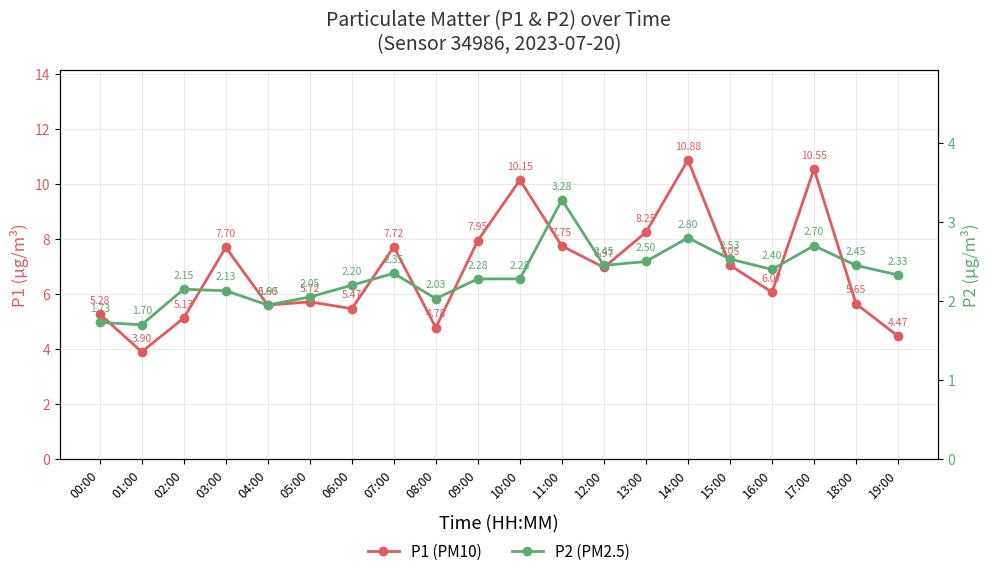

Reading left to right, extract all data points from this chart.

P1 (PM10): 00:00=5.3	01:00=3.9	02:00=5.1	03:00=7.7	04:00=5.6	05:00=5.7	06:00=5.5	07:00=7.7	08:00=4.8	09:00=8.0	10:00=10.2	11:00=7.8	12:00=7.0	13:00=8.2	14:00=10.9	15:00=7.0	16:00=6.1	17:00=10.6	18:00=5.7	19:00=4.5
P2 (PM2.5): 00:00=1.7	01:00=1.7	02:00=2.1	03:00=2.1	04:00=1.9	05:00=2.0	06:00=2.2	07:00=2.4	08:00=2.0	09:00=2.3	10:00=2.3	11:00=3.3	12:00=2.5	13:00=2.5	14:00=2.8	15:00=2.5	16:00=2.4	17:00=2.7	18:00=2.5	19:00=2.3